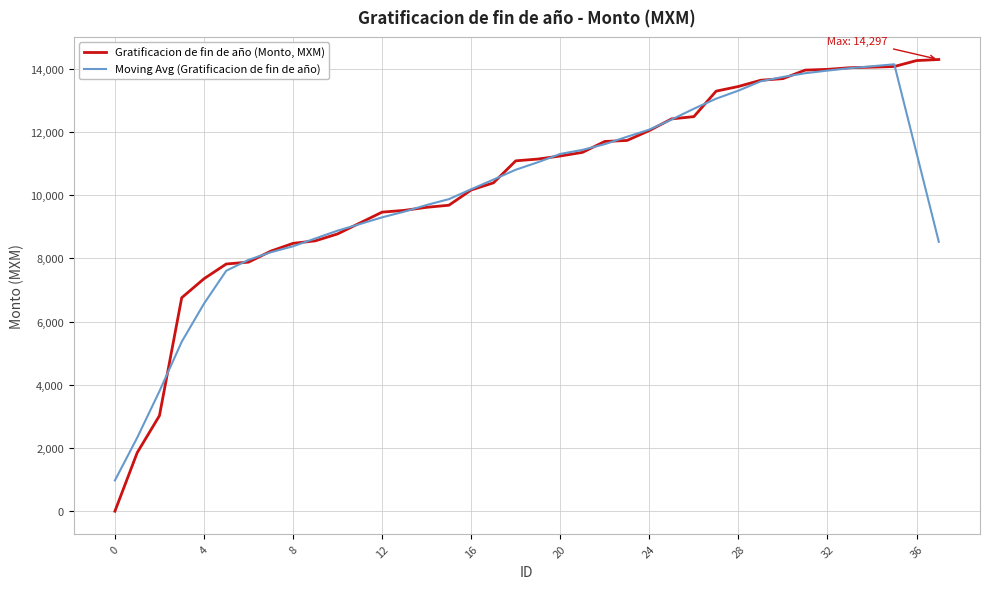

List the series in order of their overall mean, highest first.

Gratificacion de fin de año (Monto, MXM), Moving Avg (Gratificacion de fin de año)